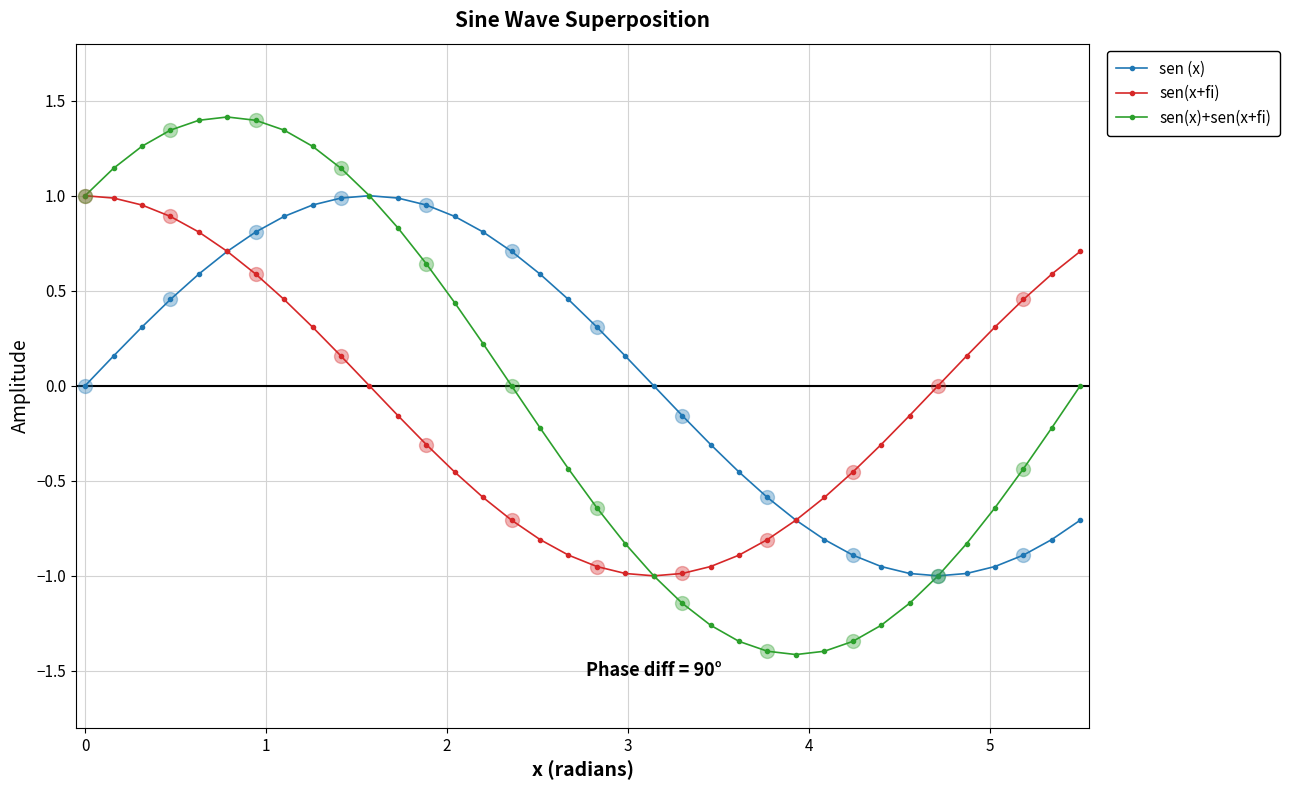

Which series has the largest total across all categories?

sen (x)